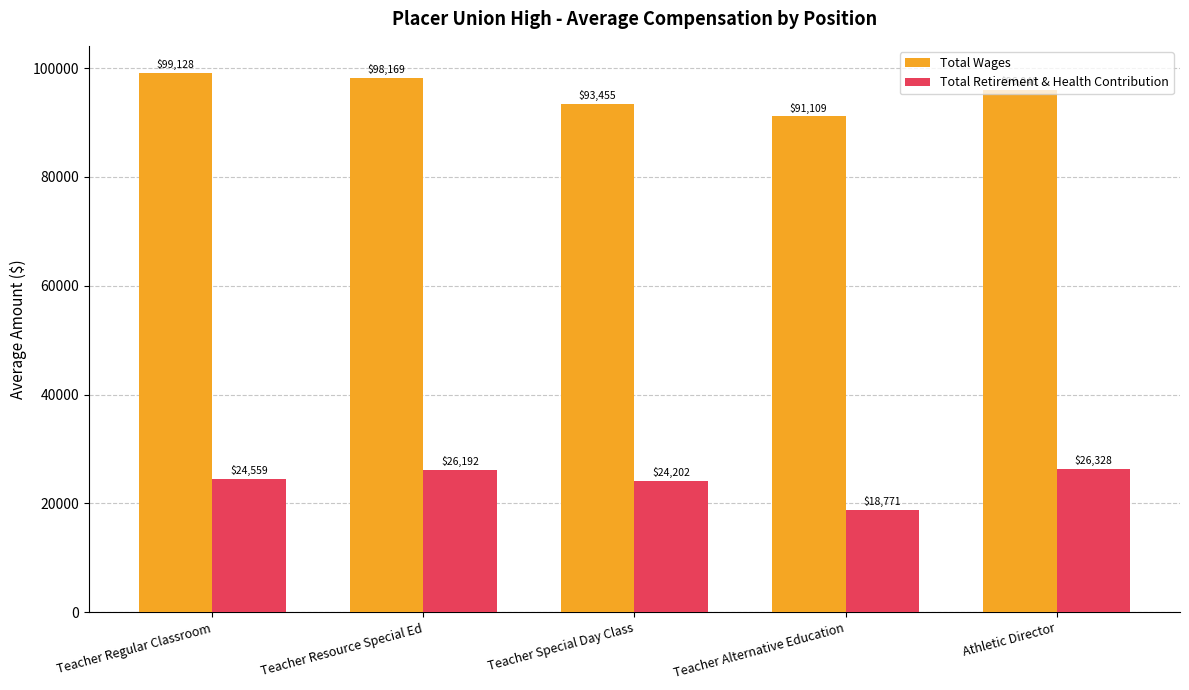

What is the greatest value displayed?

99128.4